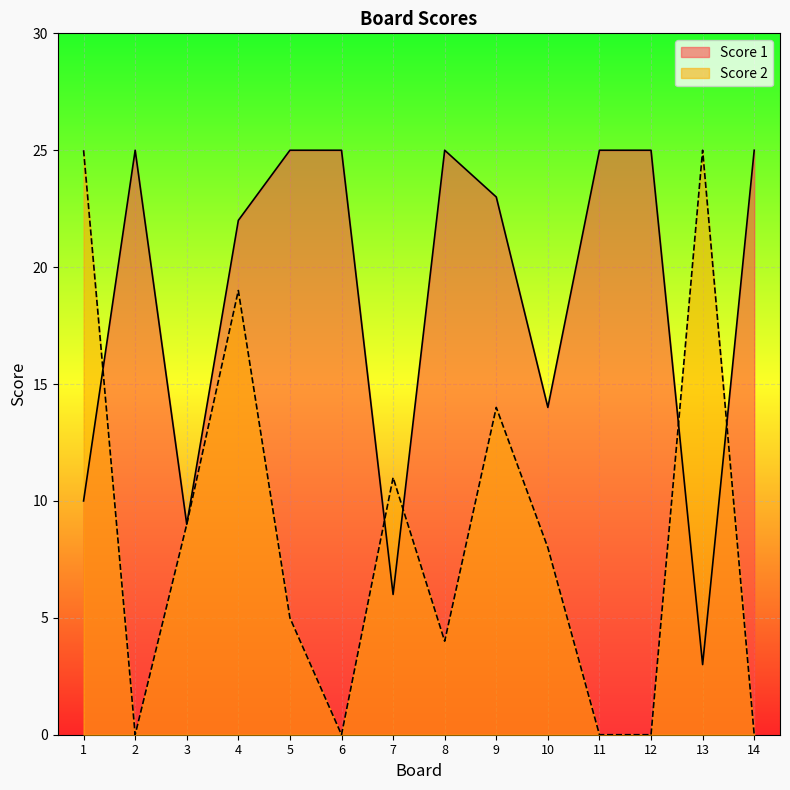

In Score 1, how many points are lower than both neighbors (excluding endpoints)?

4